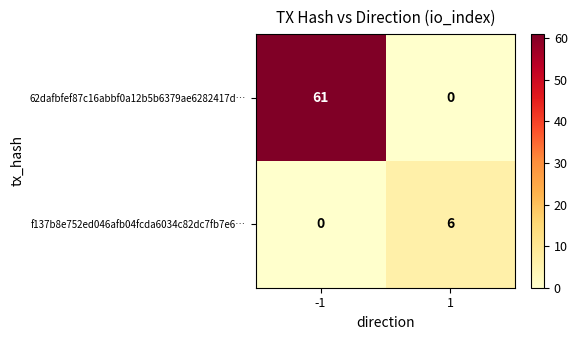

True or false: 62dafbfef87c16abbf0a12b5b6379ae6282417d… has a value of 15 at -1.

False